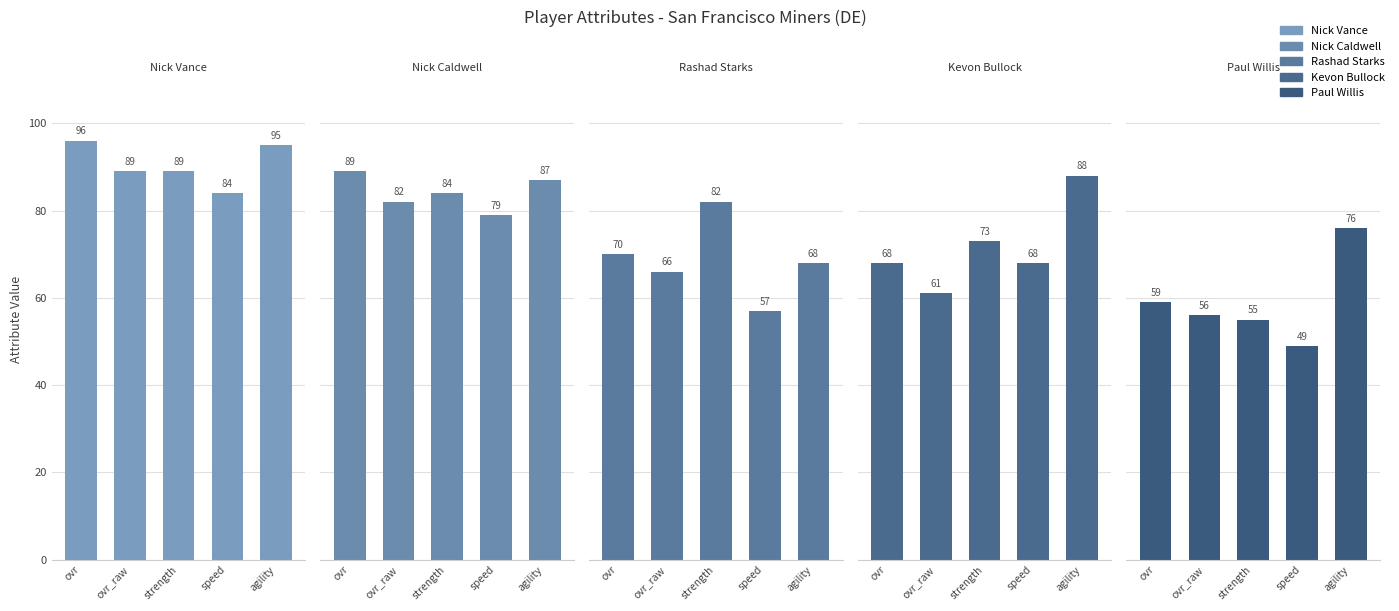

What are all the series names shown in the legend?

Nick Vance, Nick Caldwell, Rashad Starks, Kevon Bullock, Paul Willis